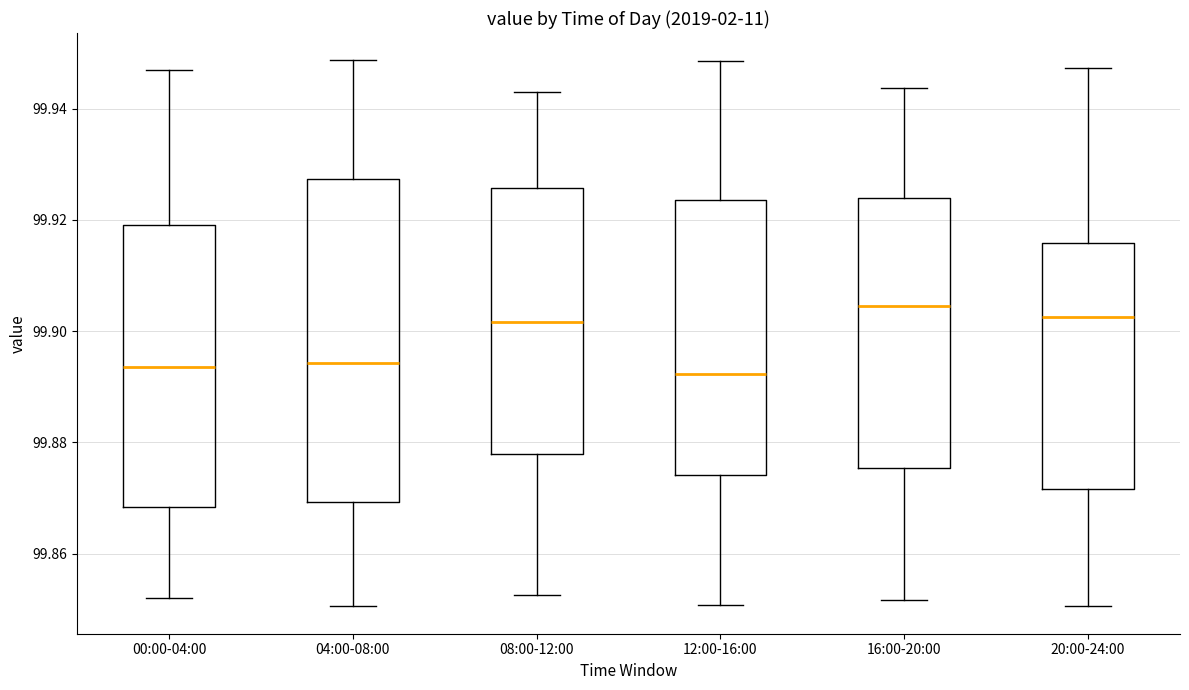

Where is the upper edge of the box for 00:00-04:00 on the y-axis? The values are not printed on the chart, so give them approximately, as read against the axis.

99.920